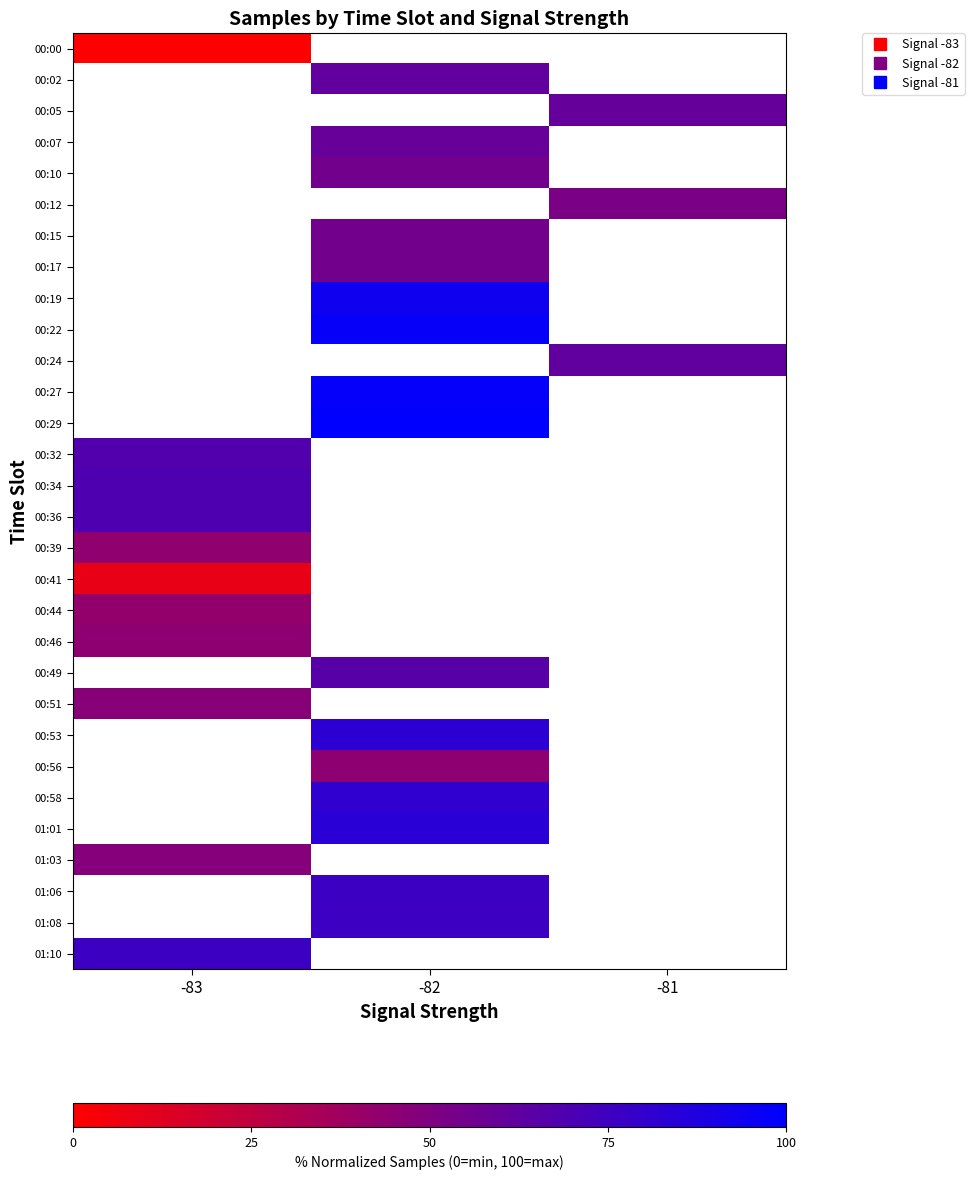

Which has a higher value, -83 or -82?

-82